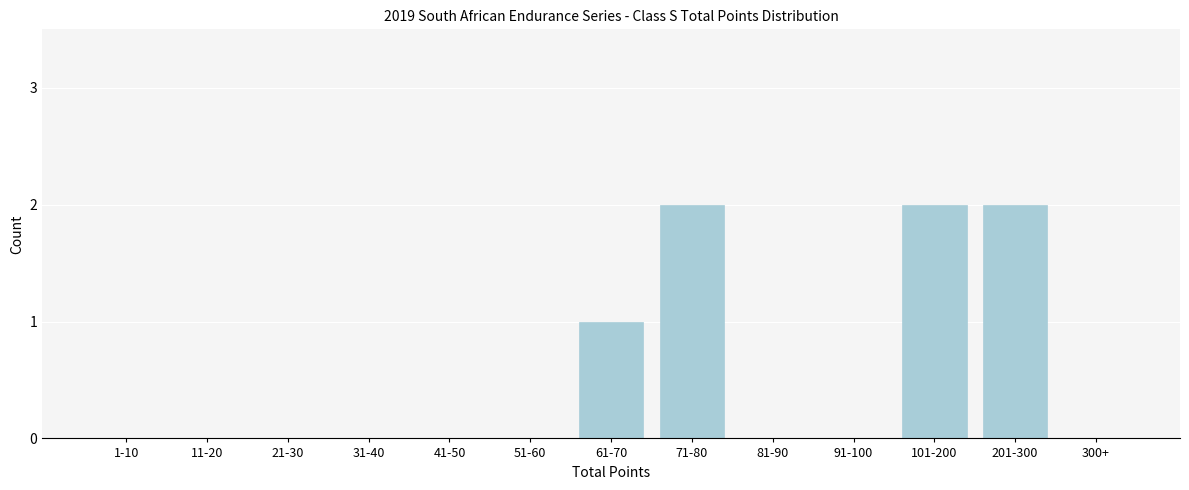

Reading left to right, what are all the values shown in this chart?

1-10=0	11-20=0	21-30=0	31-40=0	41-50=0	51-60=0	61-70=1	71-80=2	81-90=0	91-100=0	101-200=2	201-300=2	300+=0